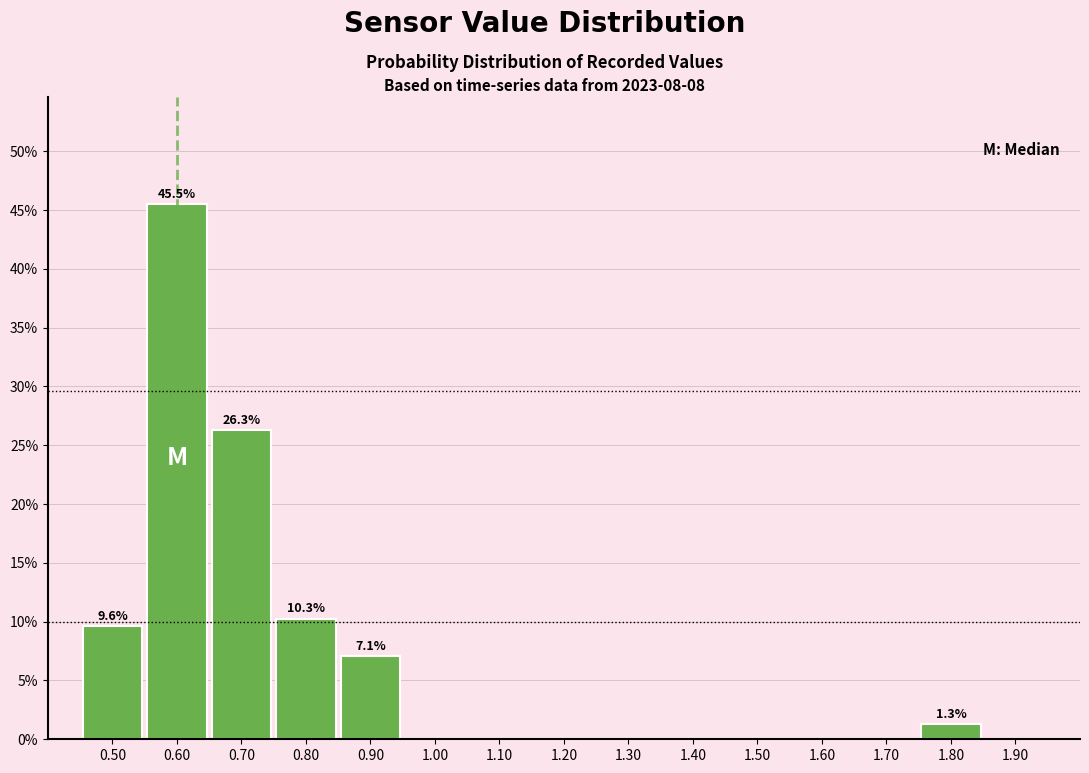

Which range on the x-axis has the tallest bar?

0.55 to 0.65